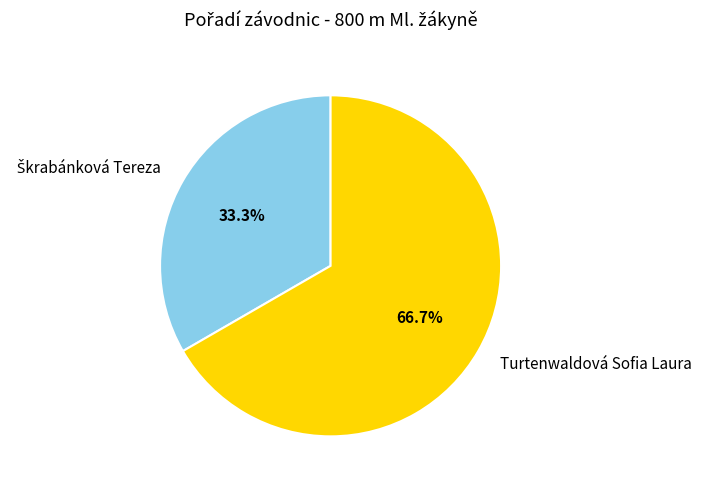

To the nearest percent, what is the average slice percentage?

50%